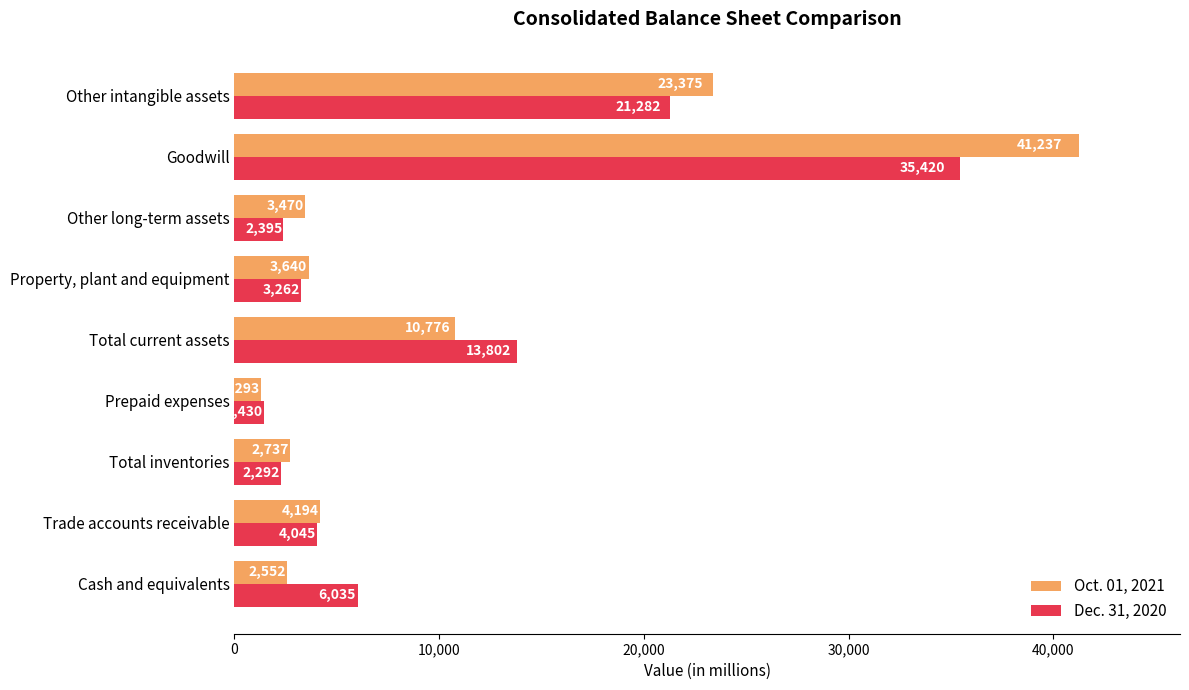

Between Property, plant and equipment and Other long-term assets, which series saw the biggest shift?

Dec. 31, 2020